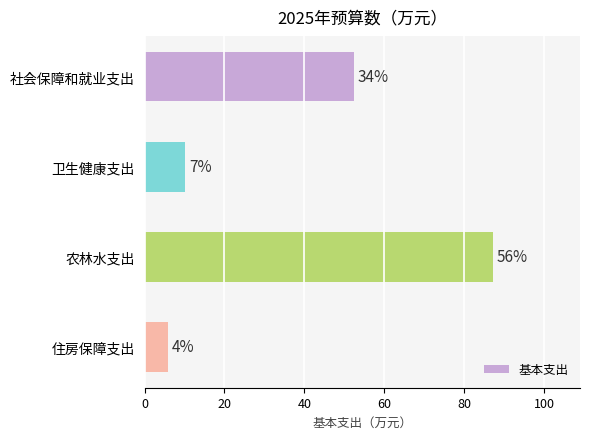

Are the bars horizontal?

Yes